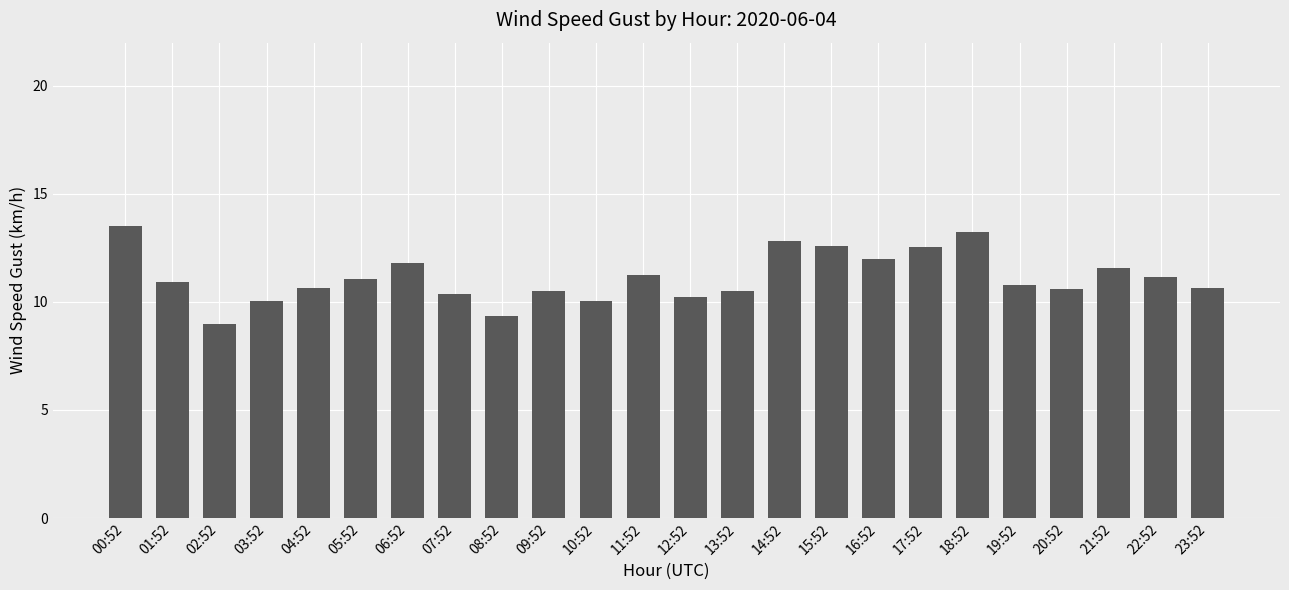

True or false: the data shows 21.2 at 06:52.

False